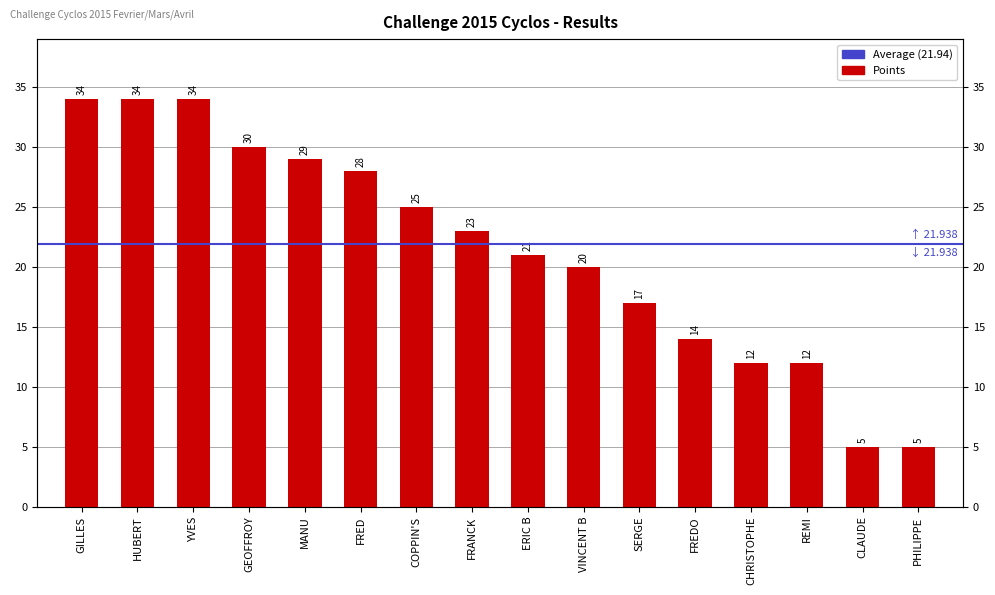

Rank the categories by value from highest to lowest.

GILLES, HUBERT, YVES, GEOFFROY, MANU, FRED, COPPIN'S, FRANCK, ERIC B, VINCENT B, SERGE, FREDO, CHRISTOPHE, REMI, CLAUDE, PHILIPPE